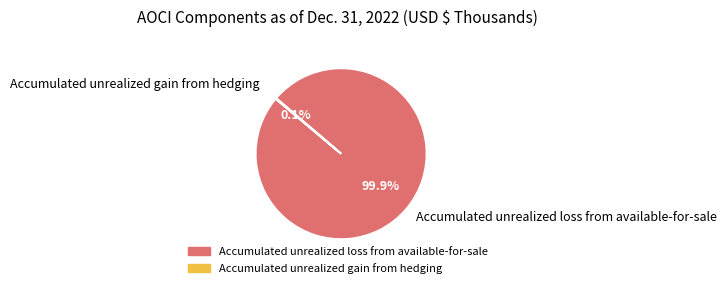

Which slice is the largest?

Accumulated unrealized loss from available-for-sale